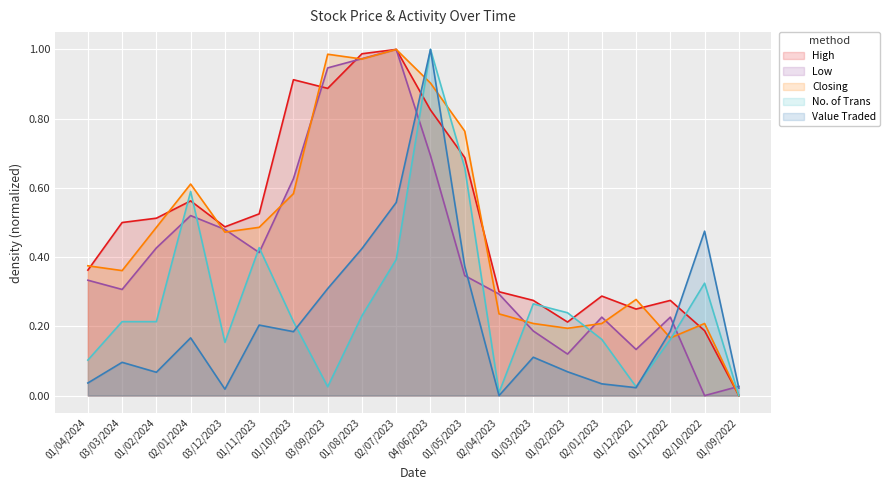

What is the difference between the second highest and second lowest values in the High series?

0.8